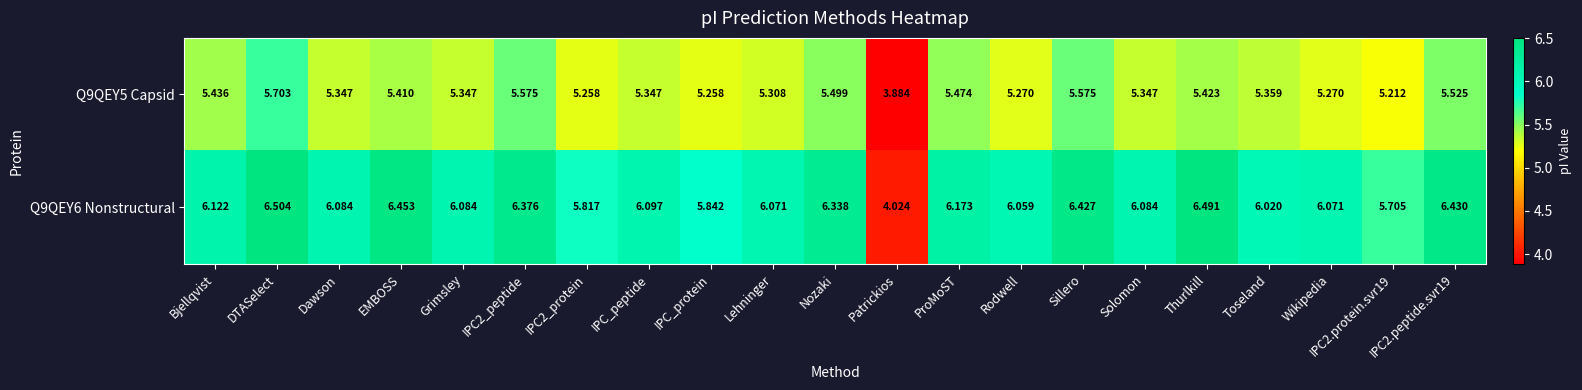

Which category has the highest value across all series?

DTASelect